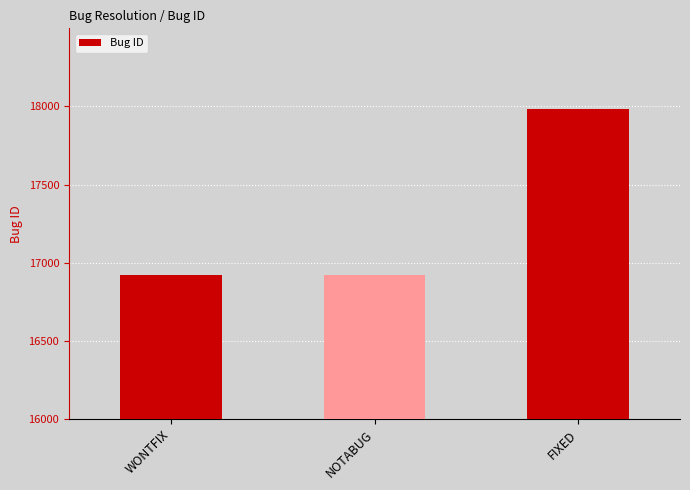

What is the greatest value displayed?

17986